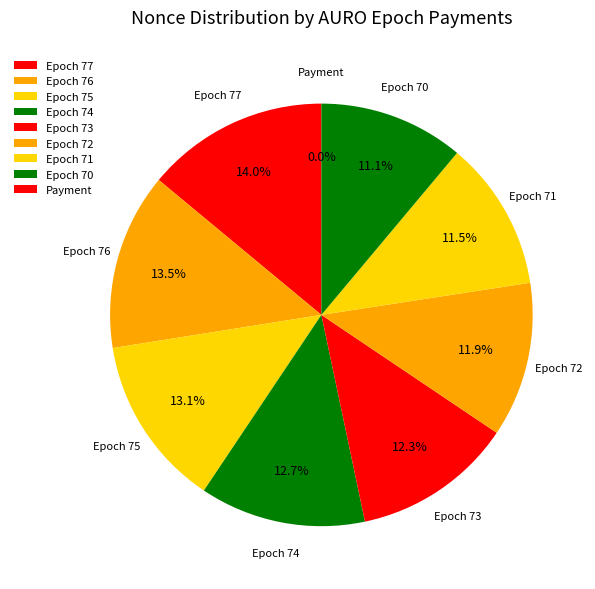

The Epoch 70 slice represents 21% of the pie. True or false?

False